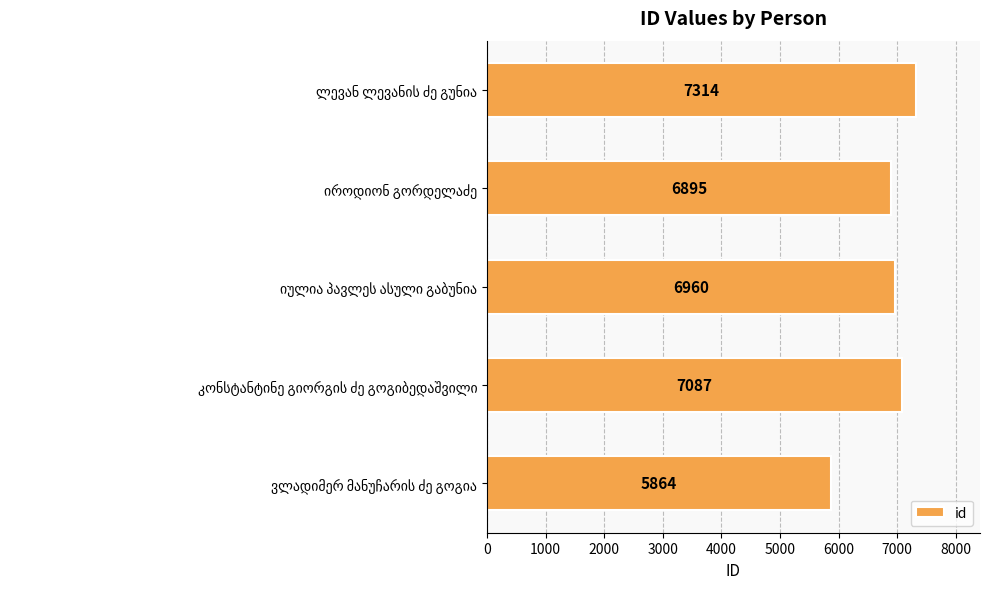

Reading bottom to top, transcribe all the data shown in this chart.

5864	7087	6960	6895	7314